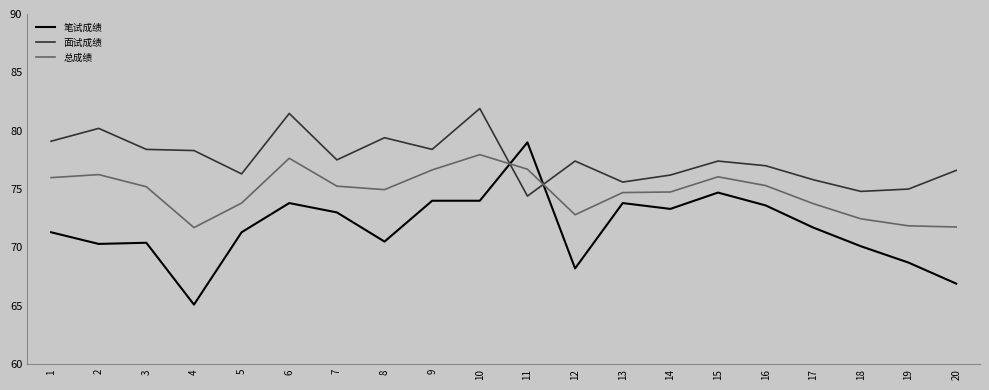

Which series has the largest total across all categories?

面试成绩